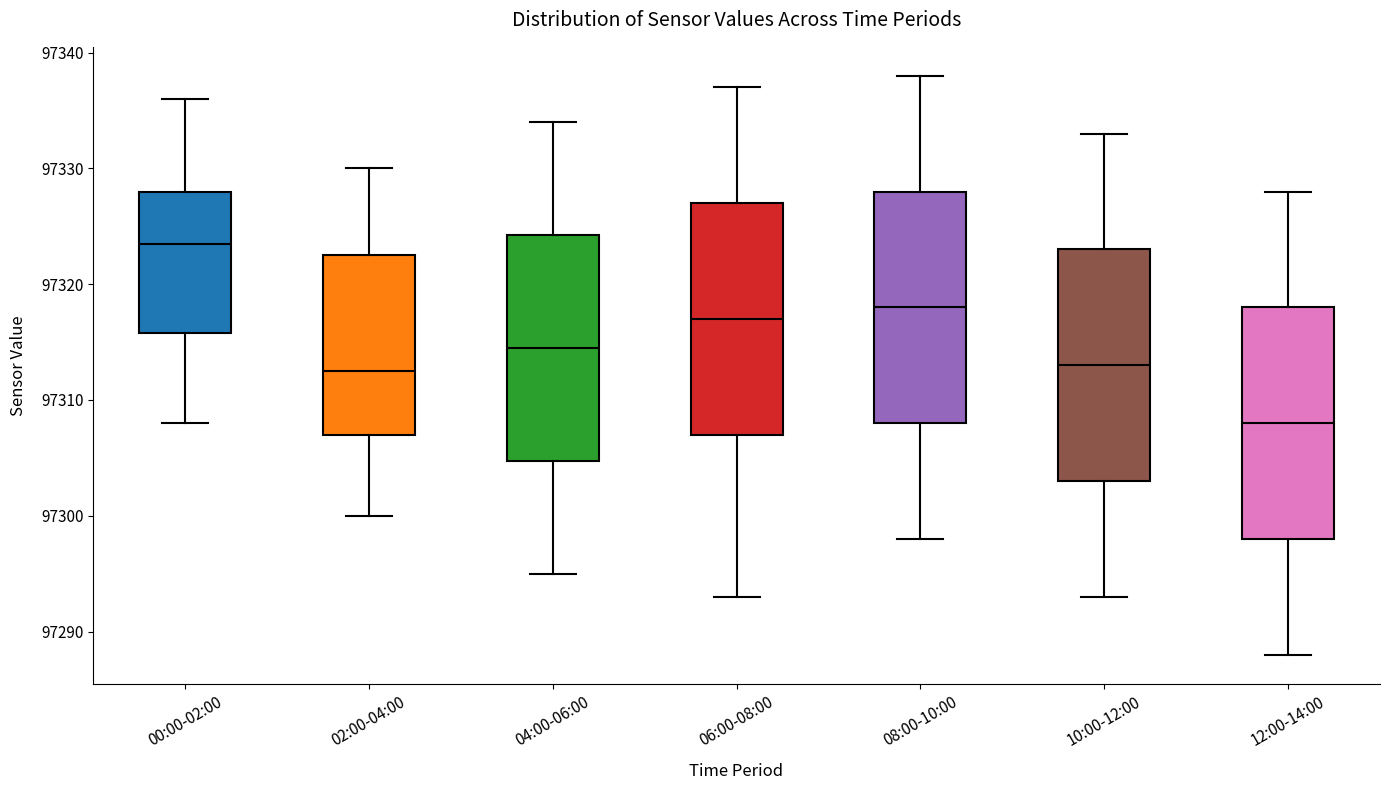

Where is the upper edge of the box for 02:00-04:00 on the y-axis? The values are not printed on the chart, so give them approximately, as read against the axis.

97323